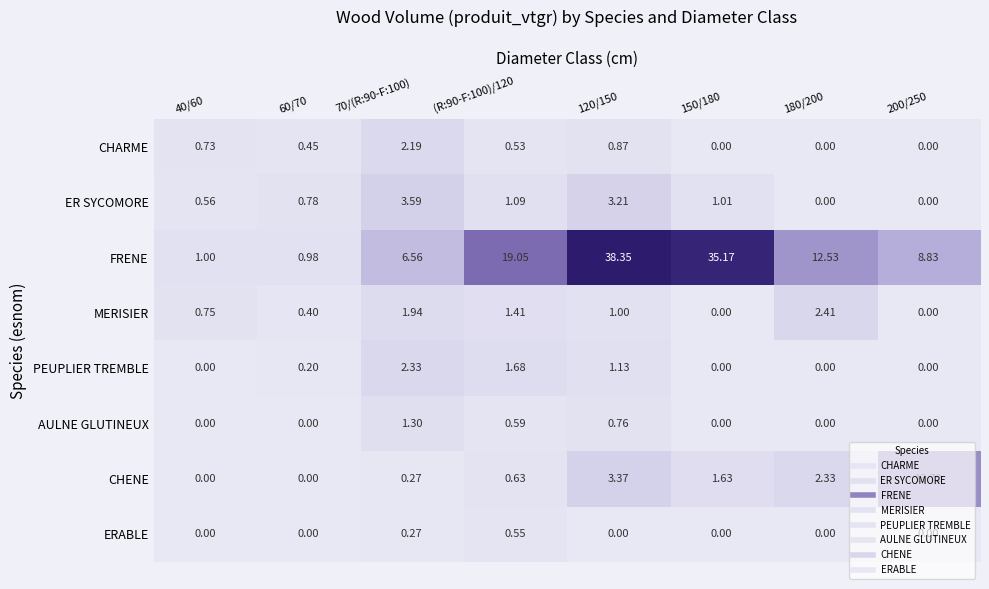

Rank the series by their maximum value, from highest to lowest.

FRENE, CHENE, ER SYCOMORE, MERISIER, PEUPLIER TREMBLE, CHARME, AULNE GLUTINEUX, ERABLE